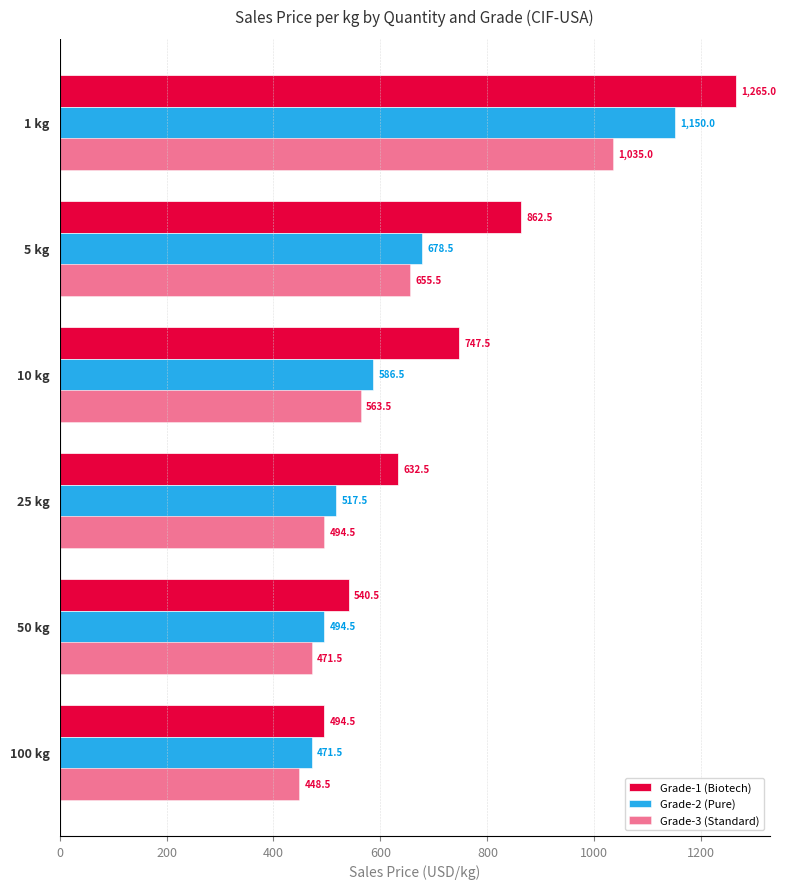

How many categories are shown in the chart?

6